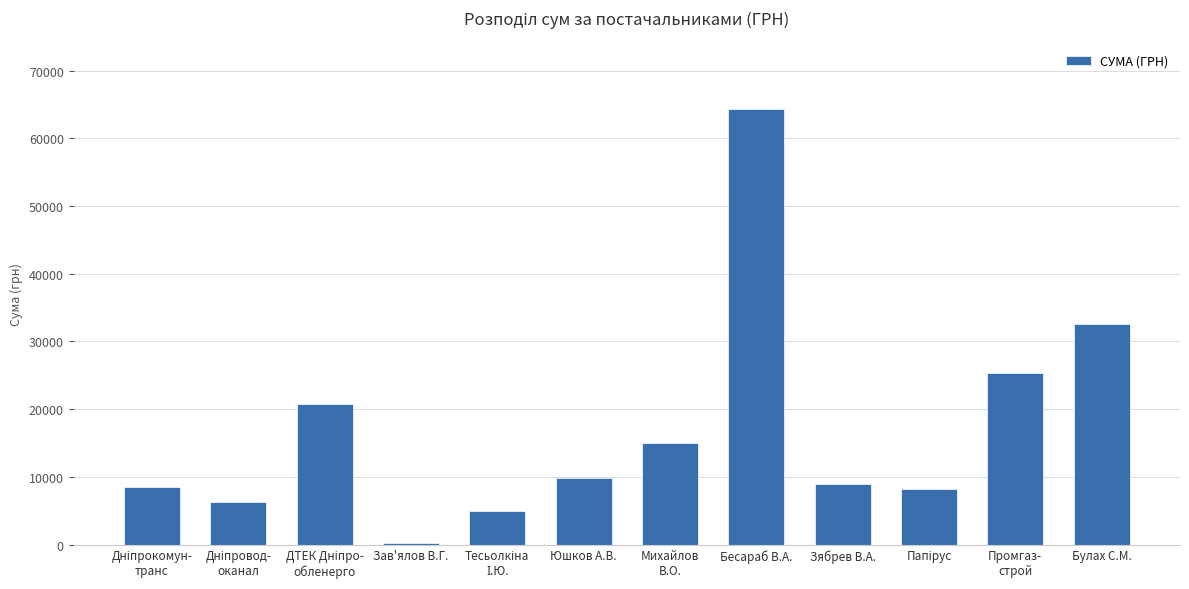

What is the change in value from Юшков А.В. to Бесараб В.А.?

+54473.0